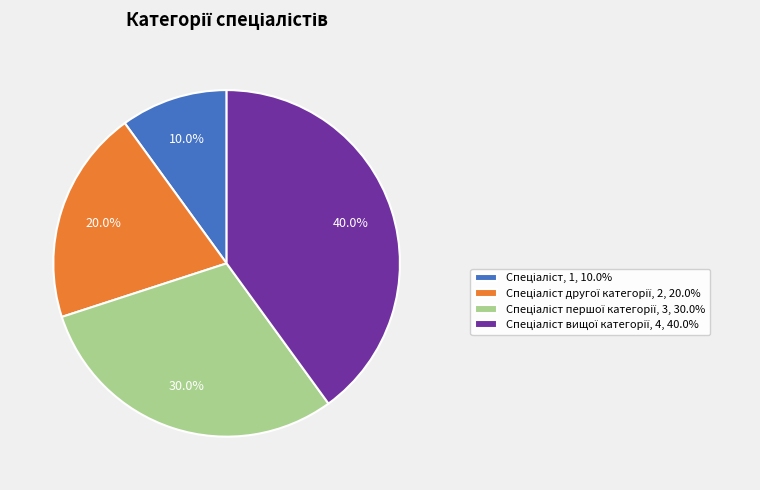

Is there a majority slice in this chart?

No